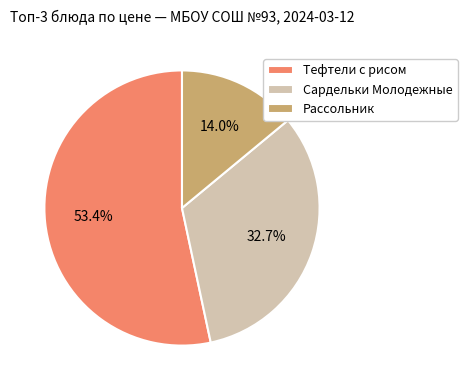

Does Сардельки Молодежные represent more than half of the total?

No